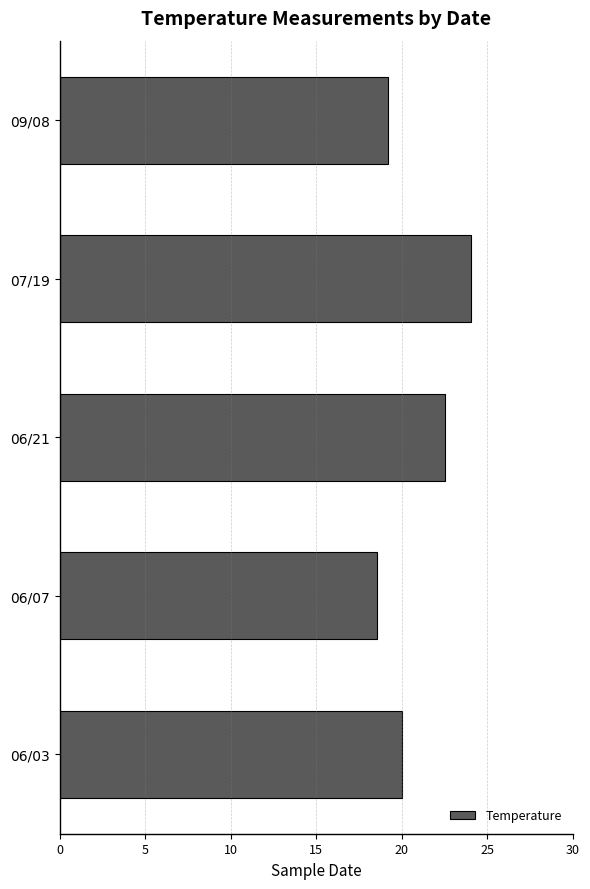

List the labels in order of value, smallest first.

06/07, 09/08, 06/03, 06/21, 07/19